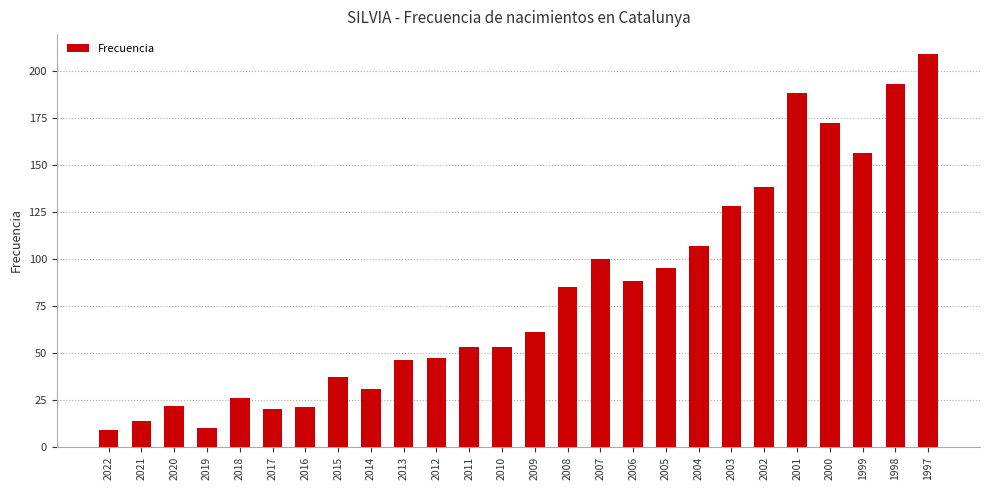

What is the maximum value shown in the chart?

209